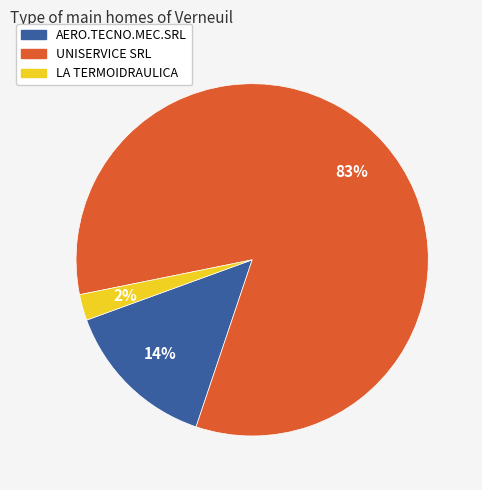

Does UNISERVICE SRL represent more than half of the total?

Yes